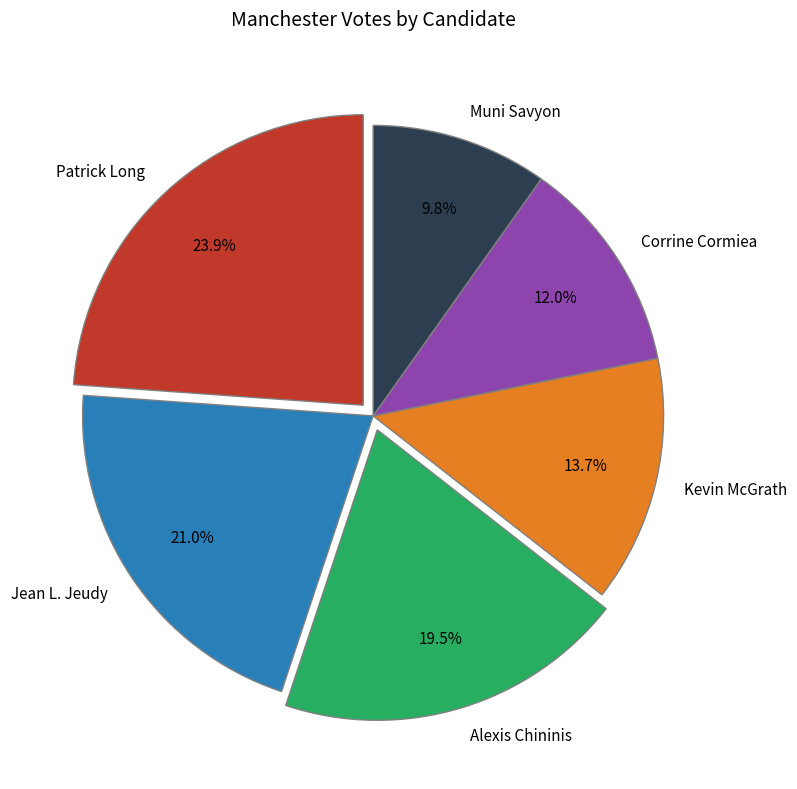

Does Corrine Cormiea represent more than half of the total?

No